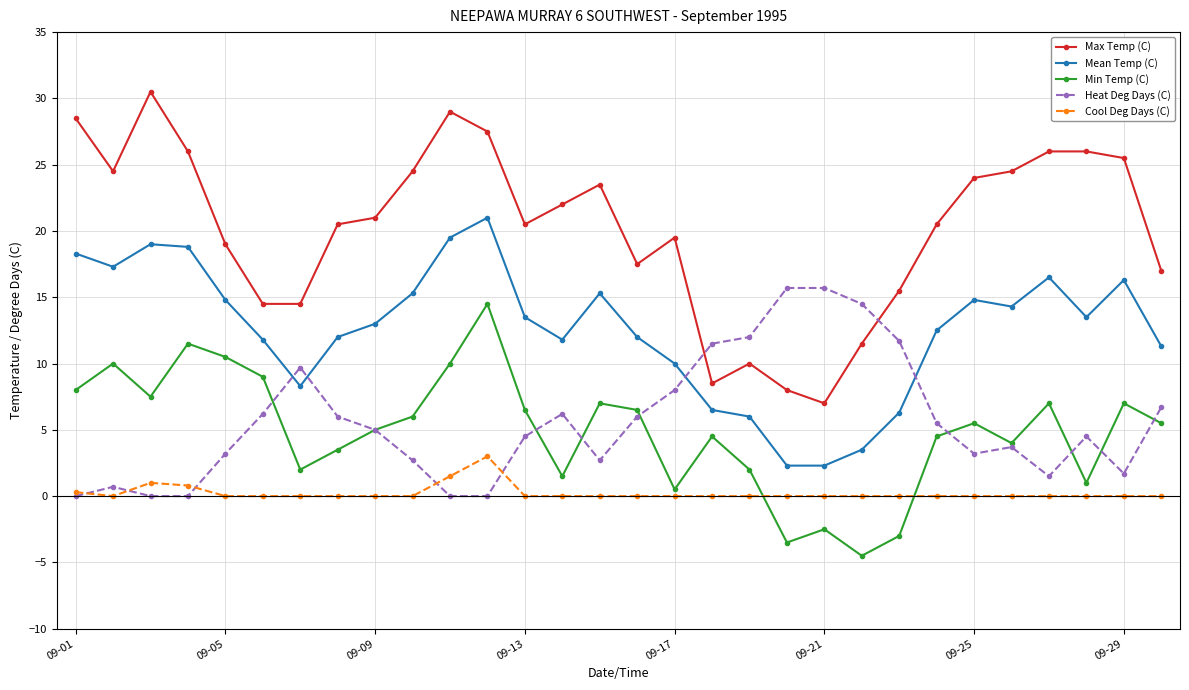

How many times do Min Temp (C) and Cool Deg Days (C) cross each other?

2